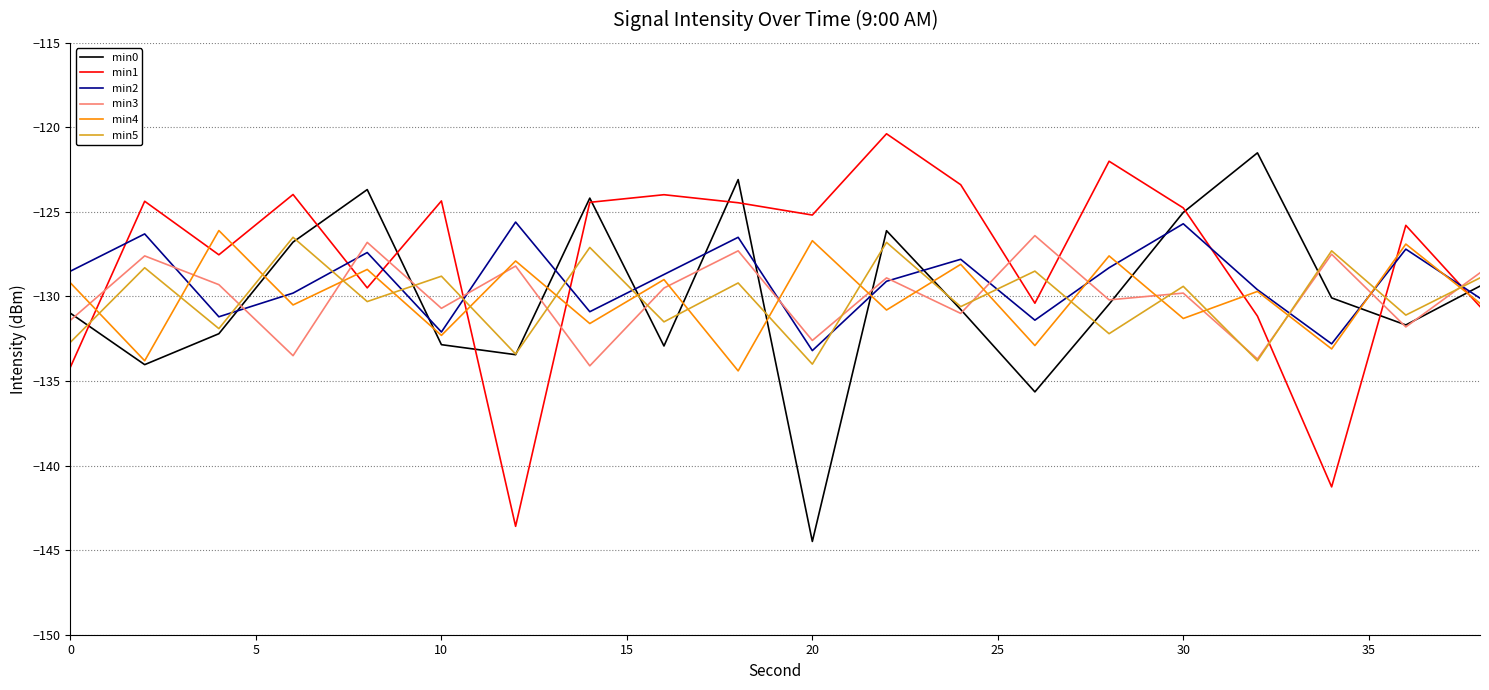

What is the maximum value for min5?

-126.5